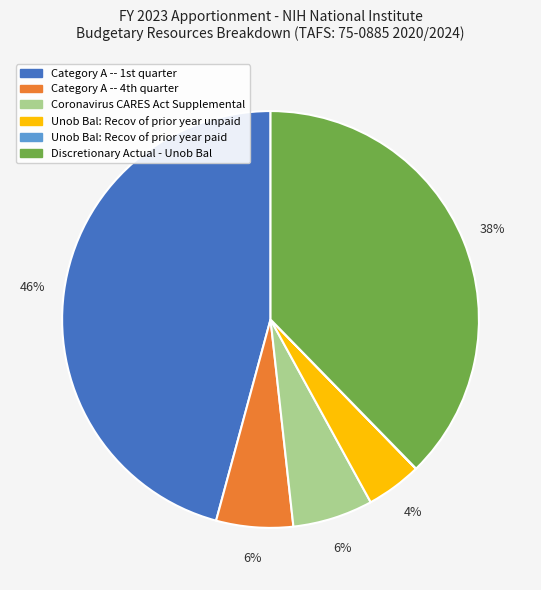

Which slice is the largest?

Category A -- 1st quarter